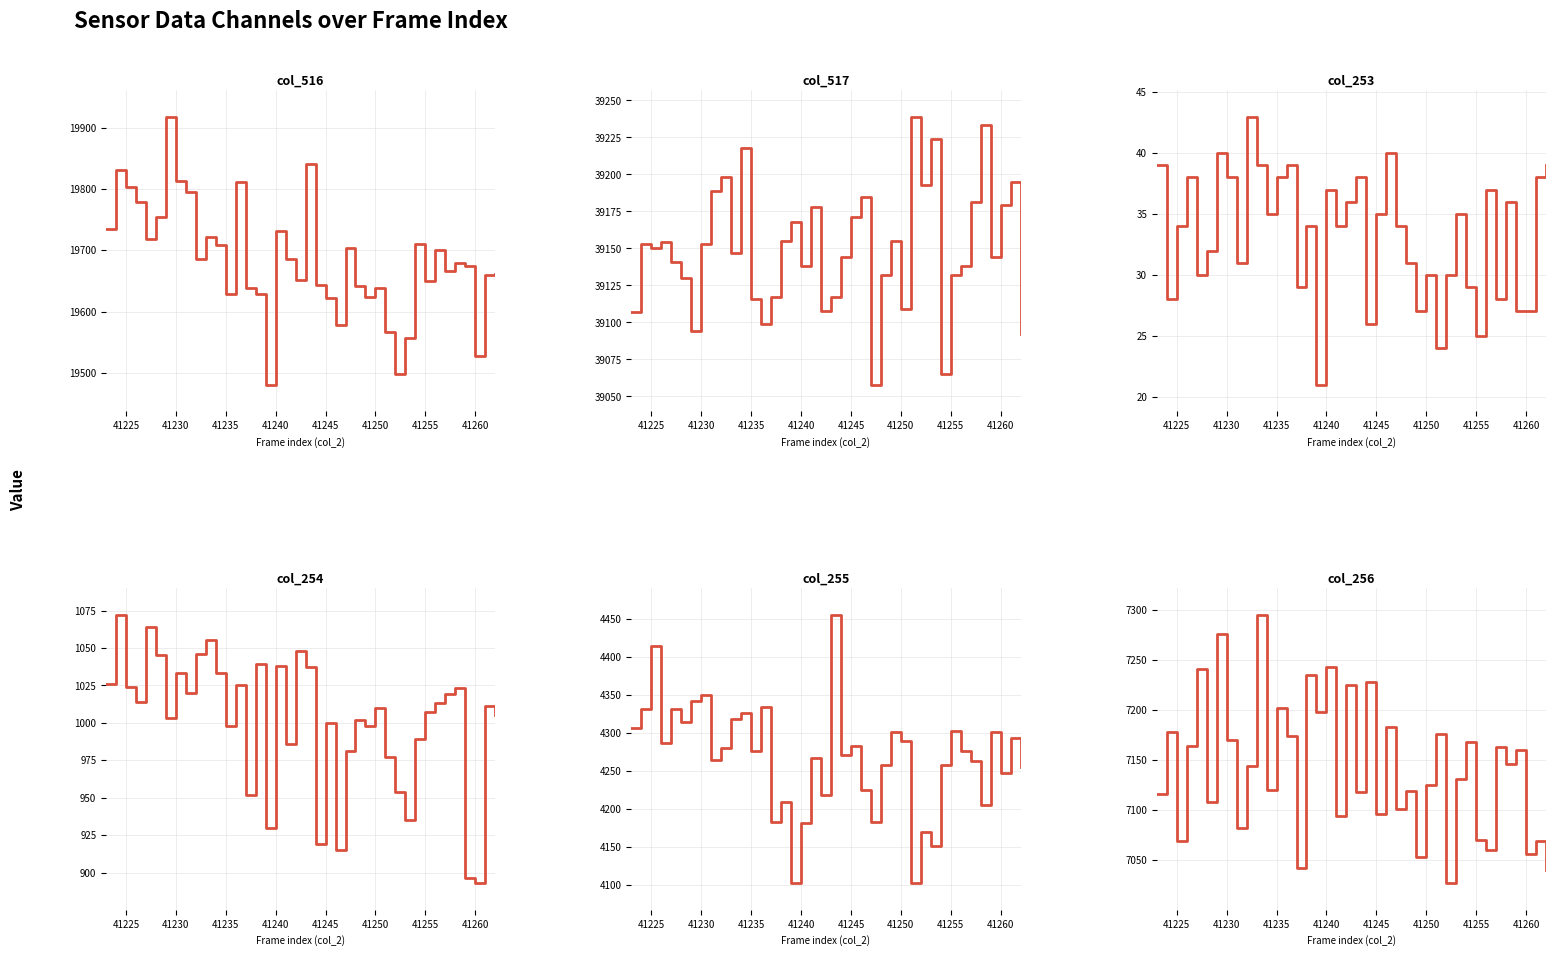

Which series has the largest range (max minus min)?

col_516